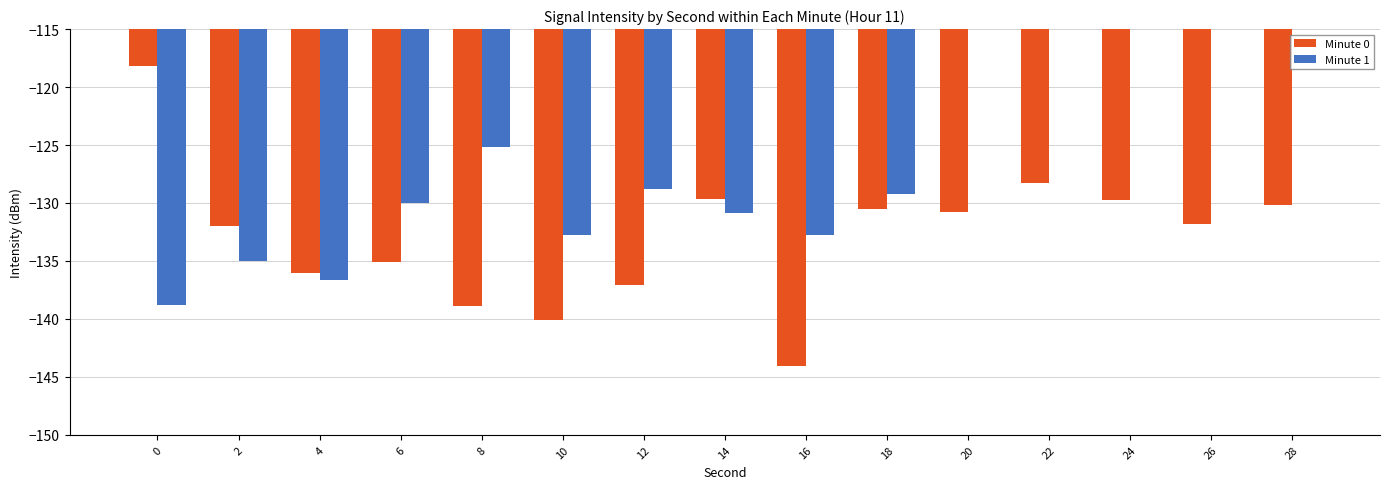

How many bars are there in each group?

2